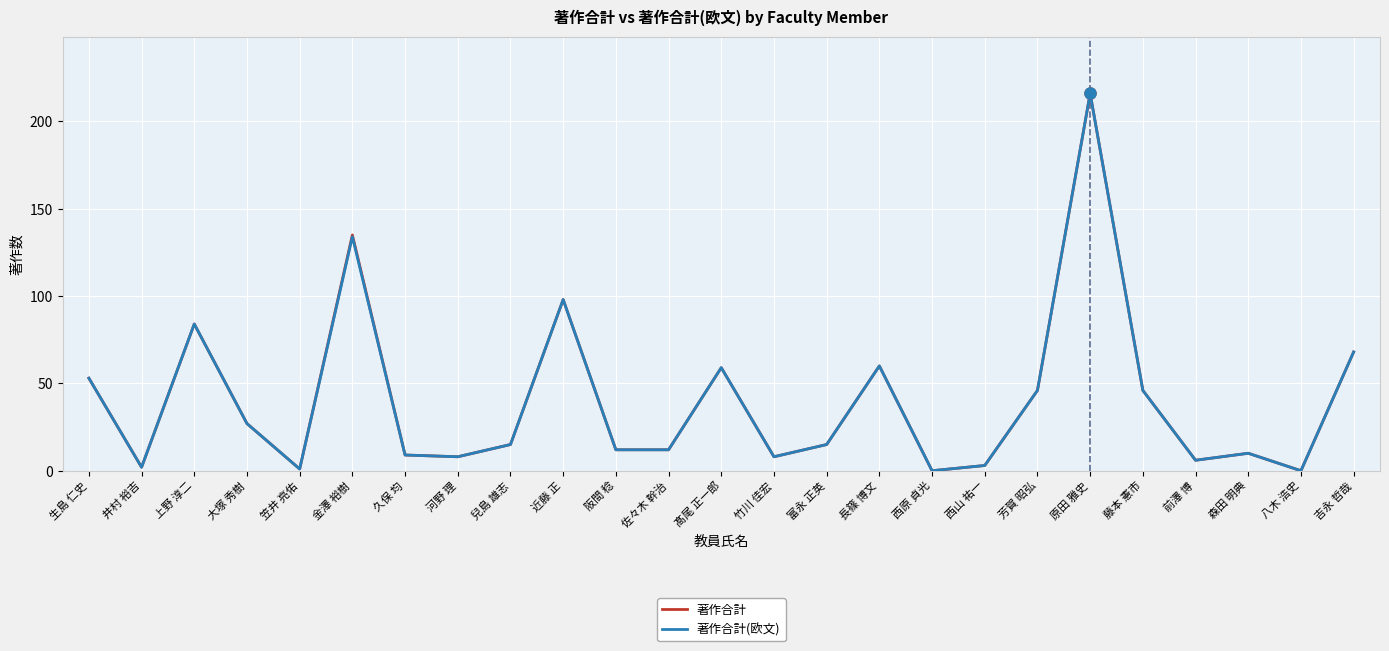

What is the maximum value for 著作合計(欧文)?

216